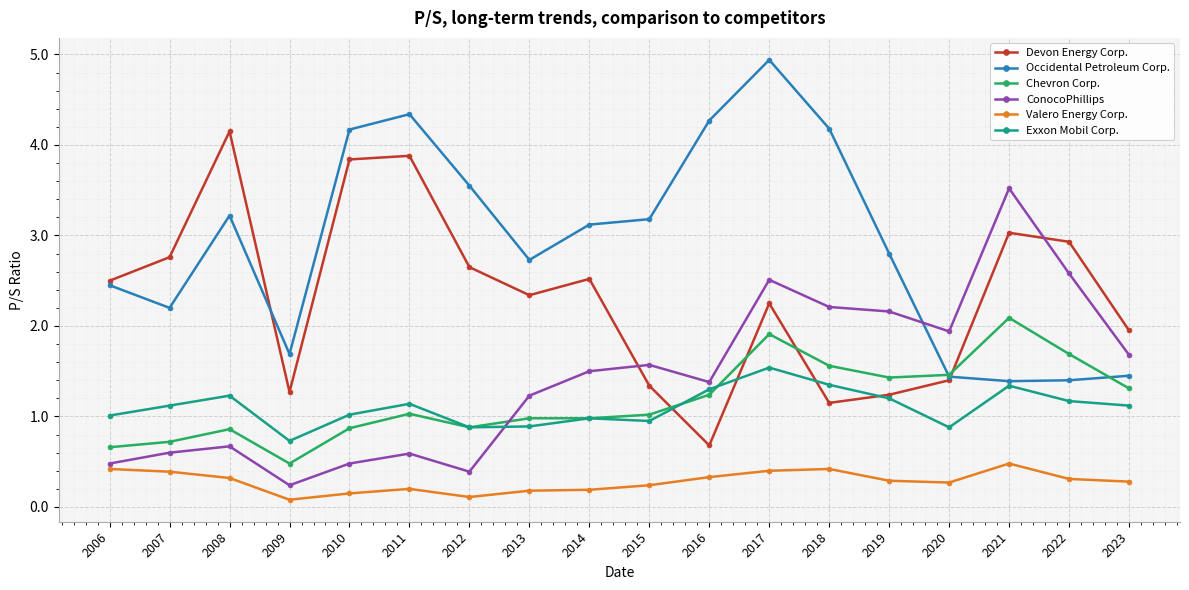

The Exxon Mobil Corp. series shows 0.4 at 2006. True or false?

False